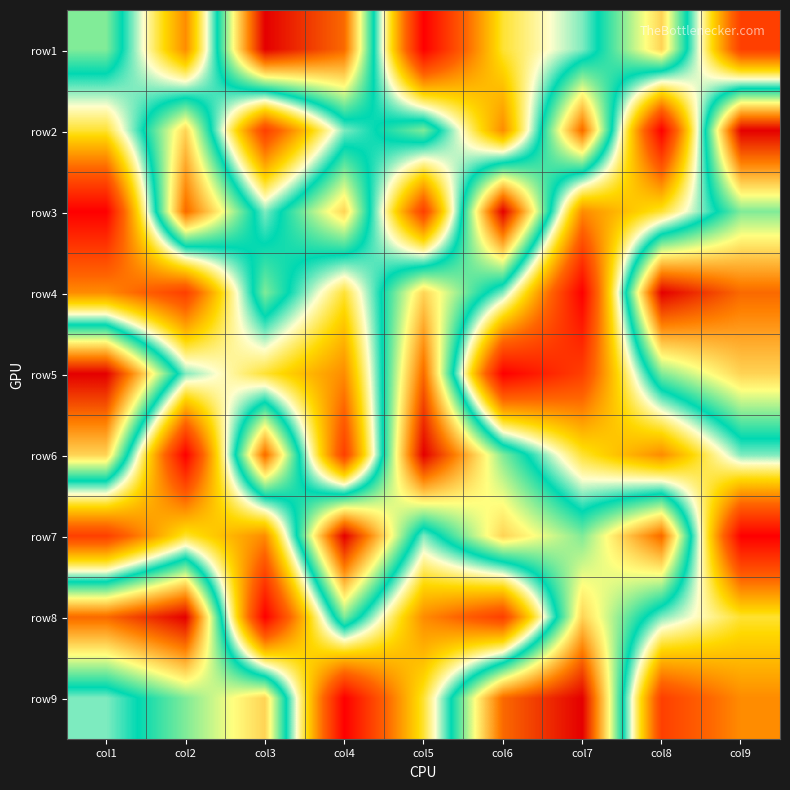

At col1, list the series in order from smallest to largest.

row3, row7, row4, row2, row9, row1, row6, row8, row5